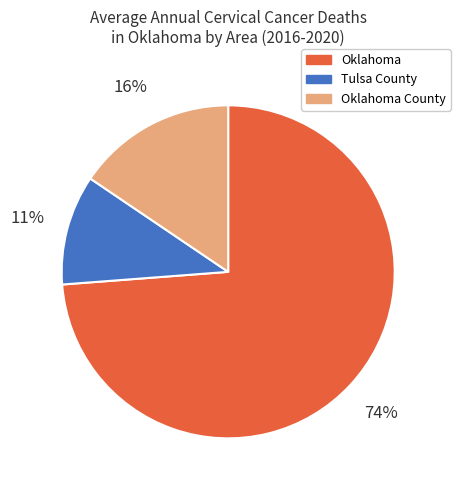

What is the majority slice?

Oklahoma